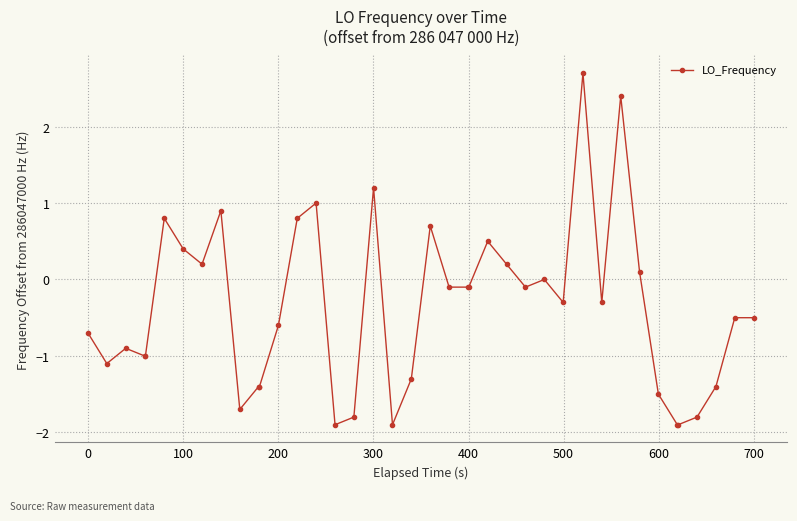

What is the minimum value shown in the chart?

-1.9